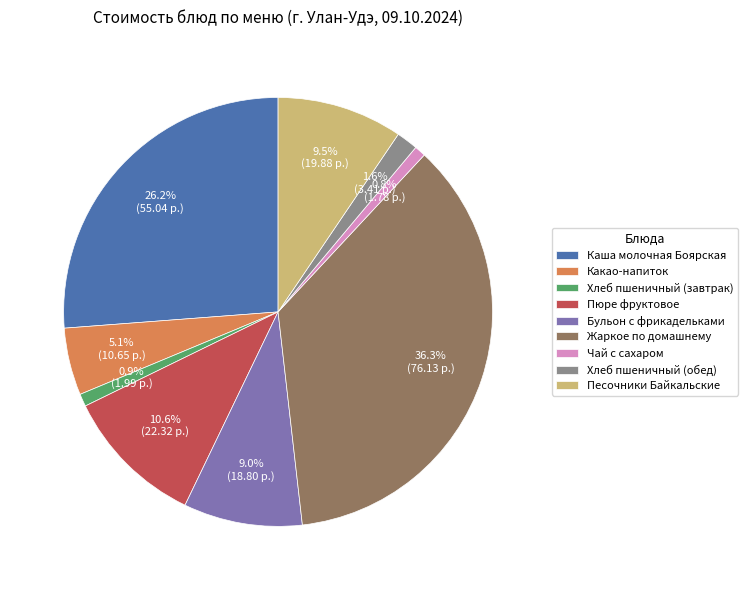

To the nearest percent, what percentage of the pie is Пюре фруктовое?

11%